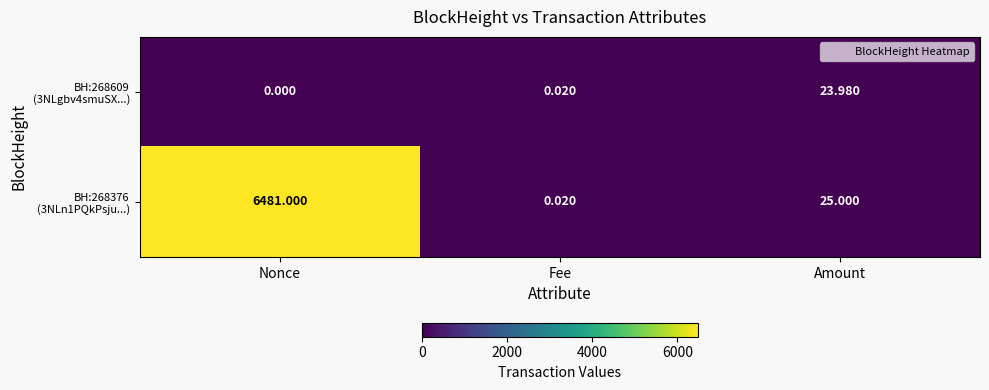

At which category is the sum across all series the highest?

Nonce